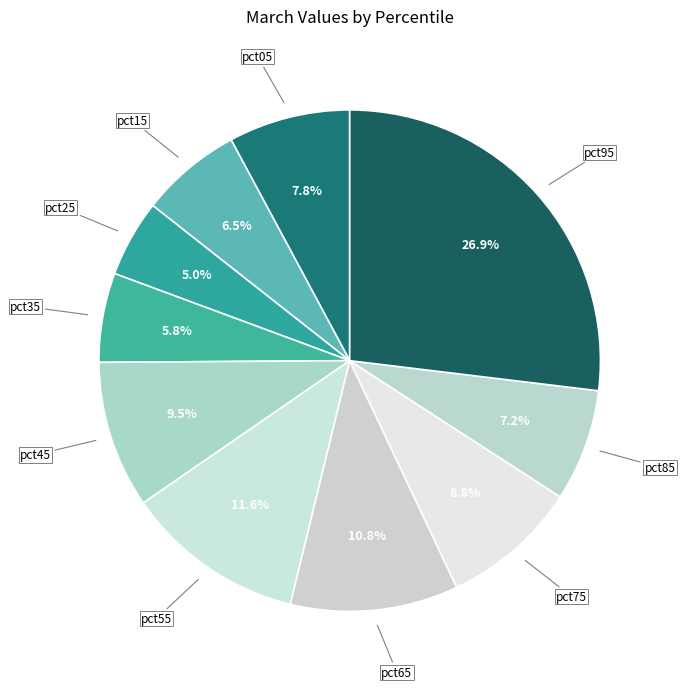

How many slices are in this pie chart?

10